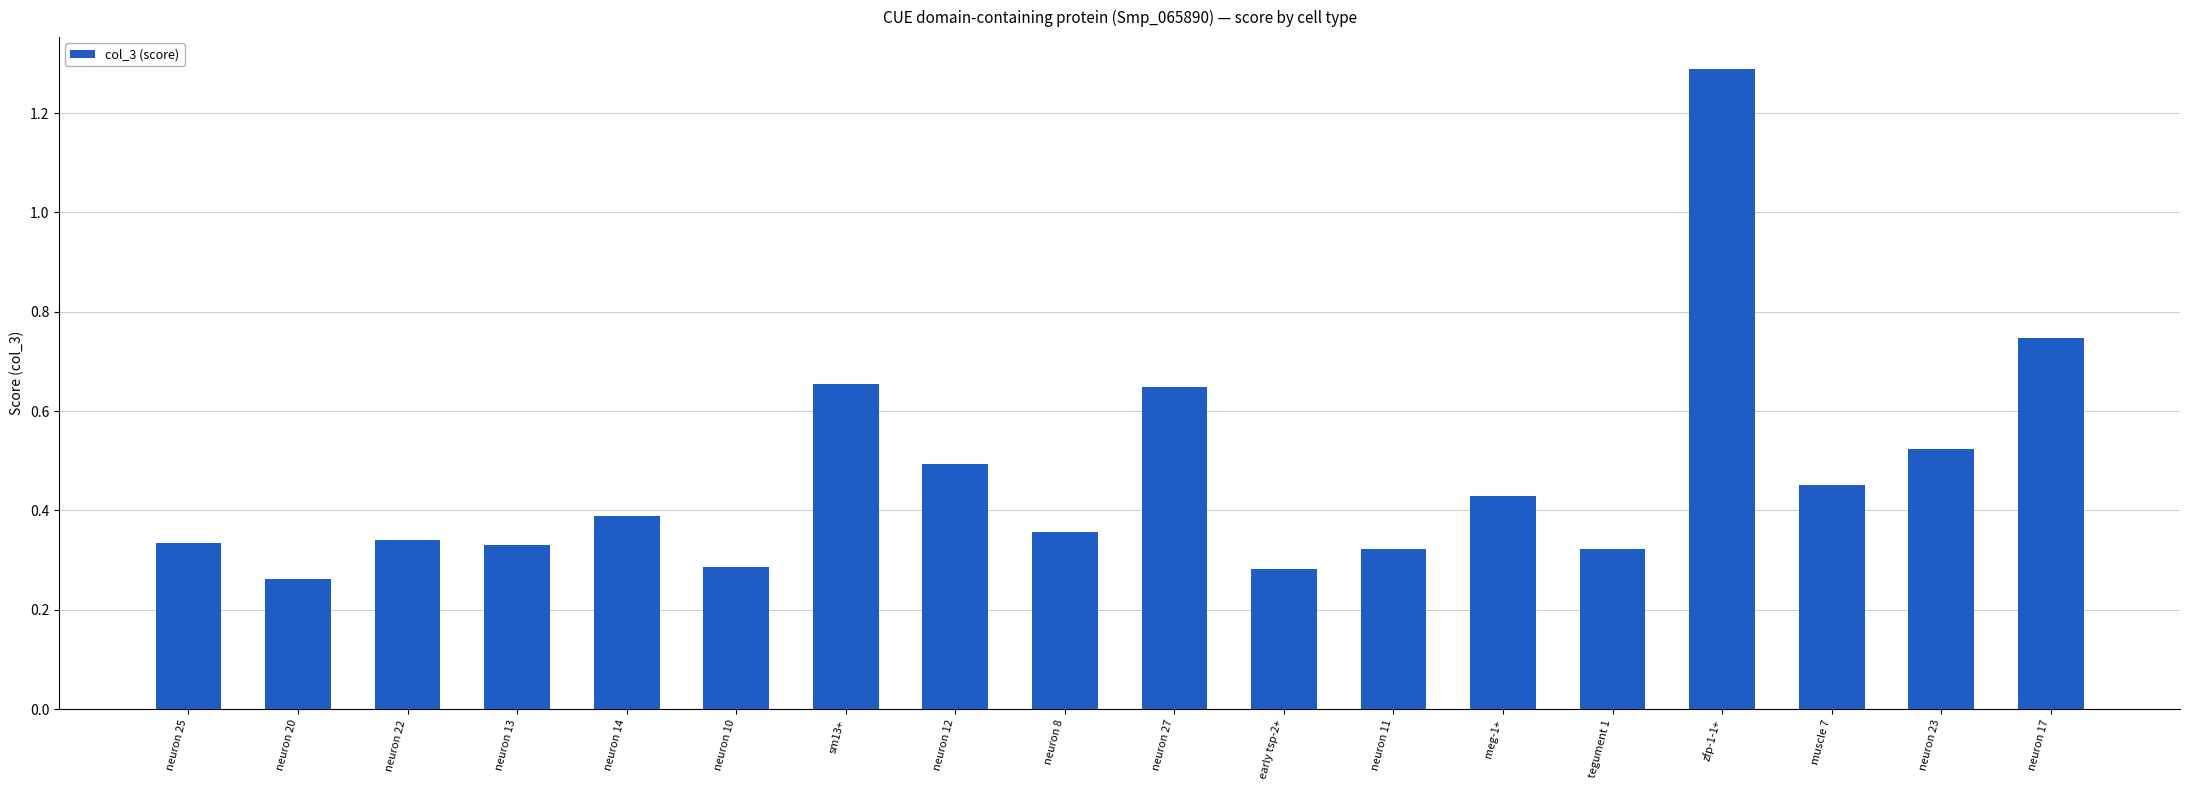

The value at neuron 8 is 0.6. True or false?

False